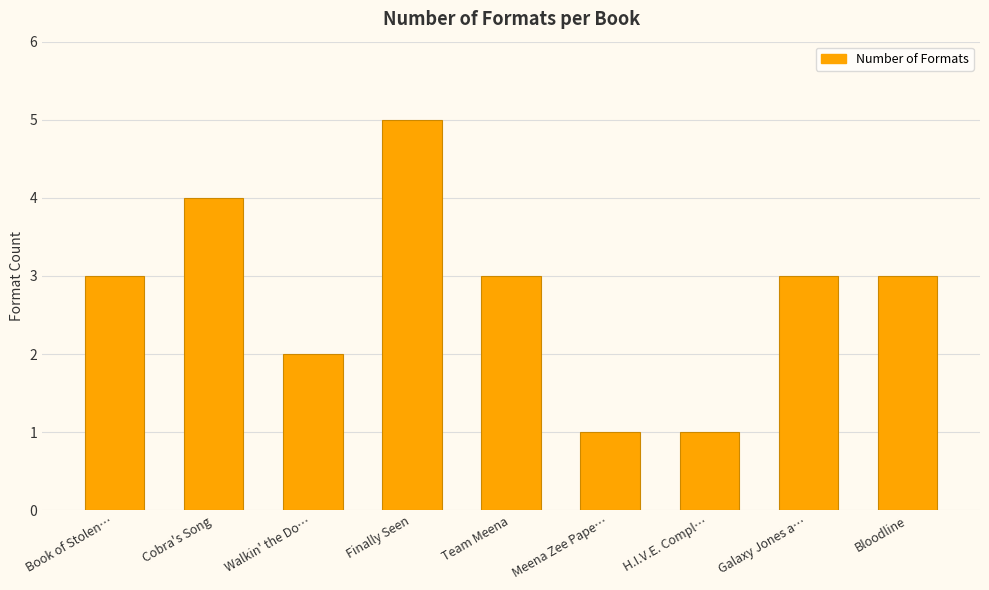

What is the value of the 7th bar from the left?

1